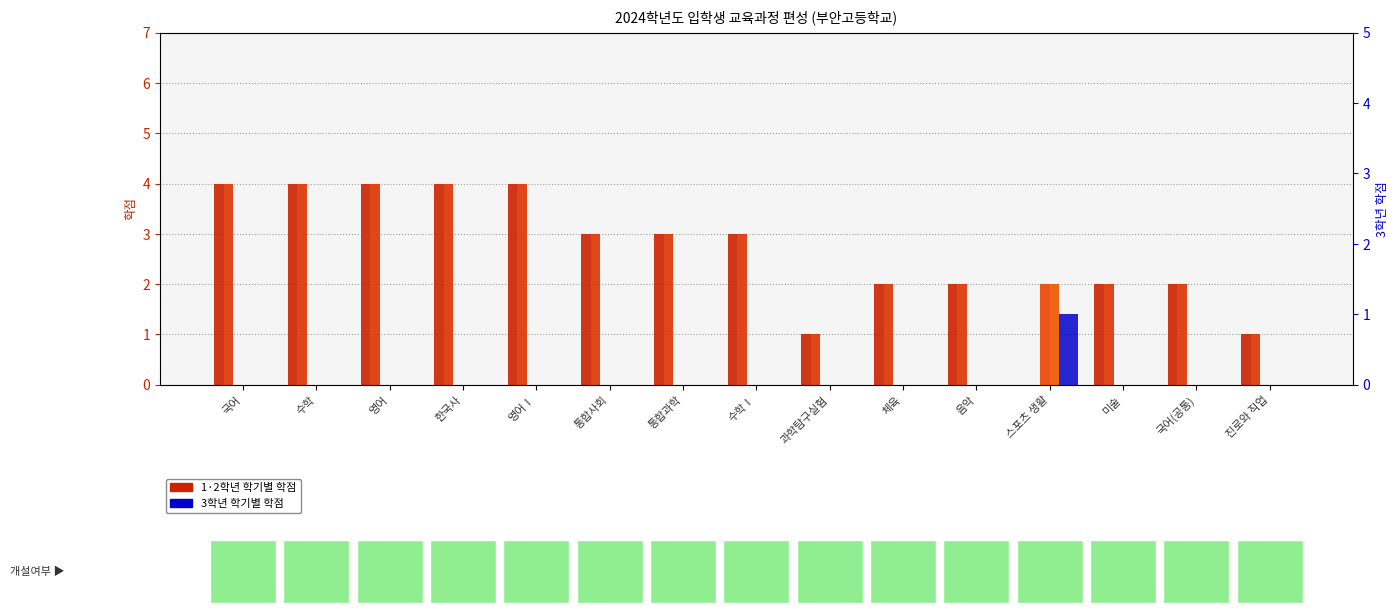

Reading left to right, list all the values displayed in this chart.

1학년 1학기: 국어=4	수학=4	영어=4	한국사=4	영어Ⅰ=4	통합사회=3	통합과학=3	수학Ⅰ=3	과학탐구실험=1	체육=2	음악=2	스포츠 생활=0	미술=2	국어(공통)=2	진로와 직업=1
1학년 2학기: 국어=4	수학=4	영어=4	한국사=4	영어Ⅰ=4	통합사회=3	통합과학=3	수학Ⅰ=3	과학탐구실험=1	체육=2	음악=2	스포츠 생활=0	미술=2	국어(공통)=2	진로와 직업=1
2학년 1학기: 국어=0	수학=0	영어=0	한국사=0	영어Ⅰ=0	통합사회=0	통합과학=0	수학Ⅰ=0	과학탐구실험=0	체육=0	음악=0	스포츠 생활=2	미술=0	국어(공통)=0	진로와 직업=0
2학년 2학기: 국어=0	수학=0	영어=0	한국사=0	영어Ⅰ=0	통합사회=0	통합과학=0	수학Ⅰ=0	과학탐구실험=0	체육=0	음악=0	스포츠 생활=2	미술=0	국어(공통)=0	진로와 직업=0
3학년 1학기: 국어=0	수학=0	영어=0	한국사=0	영어Ⅰ=0	통합사회=0	통합과학=0	수학Ⅰ=0	과학탐구실험=0	체육=0	음악=0	스포츠 생활=1	미술=0	국어(공통)=0	진로와 직업=0
3학년 2학기: 국어=0	수학=0	영어=0	한국사=0	영어Ⅰ=0	통합사회=0	통합과학=0	수학Ⅰ=0	과학탐구실험=0	체육=0	음악=0	스포츠 생활=1	미술=0	국어(공통)=0	진로와 직업=0